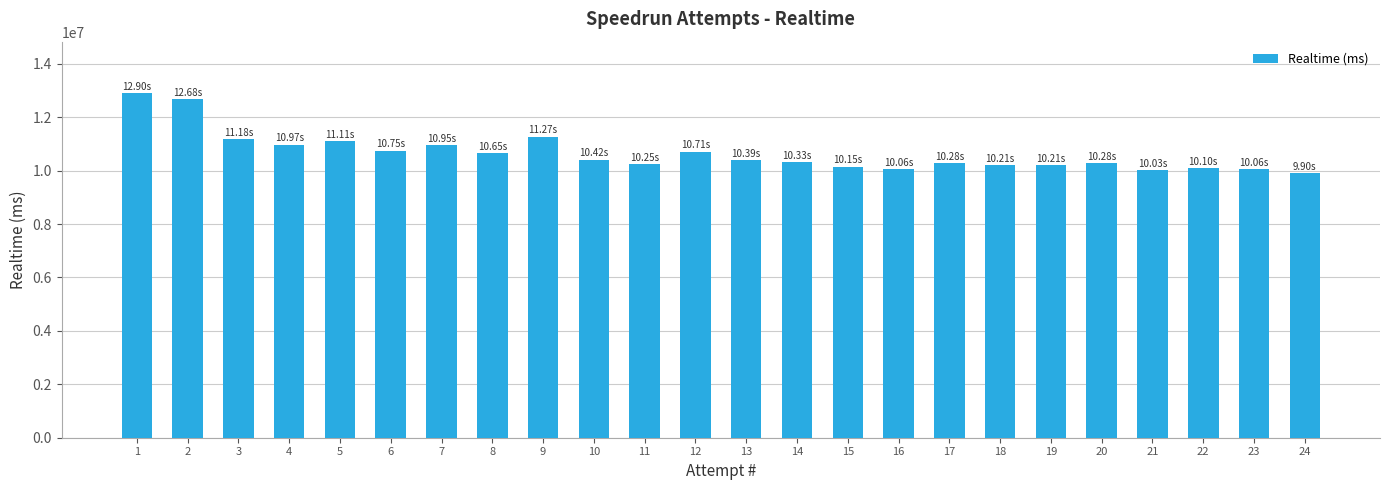

The value at 8 is 10647706. True or false?

True